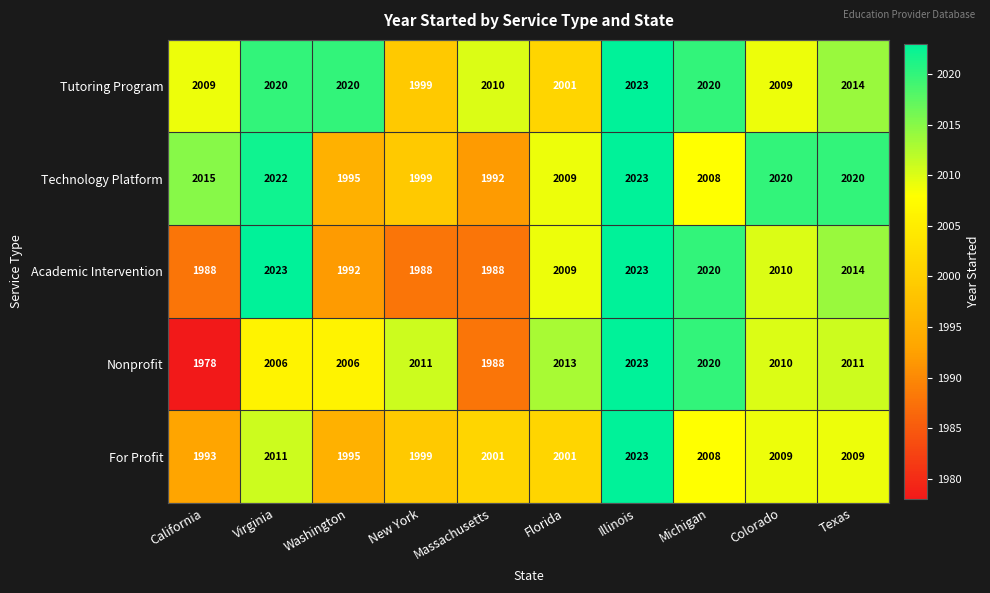

At how many categories does at least one series exceed 1981?

10